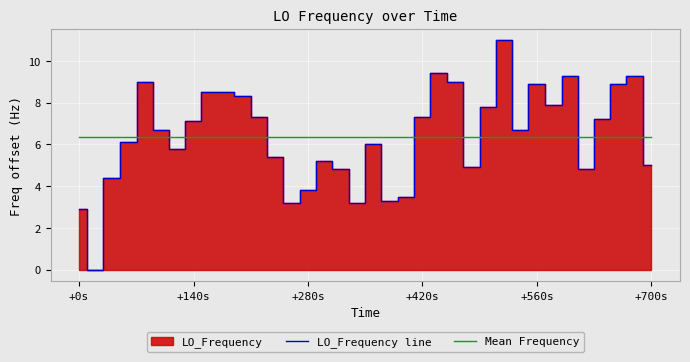

Which series ends up on top after the final intersection of LO_Frequency line and Mean Frequency?

Mean Frequency